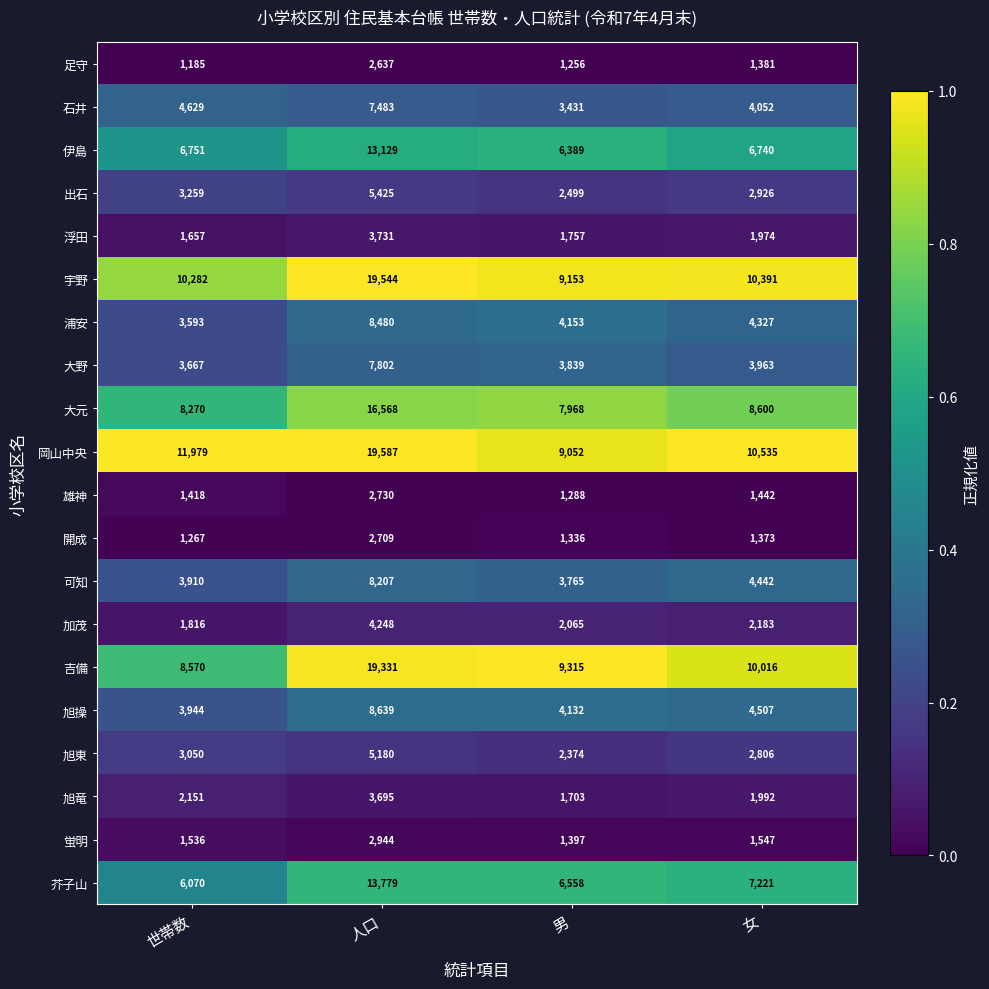

What is the difference between the maximum and minimum values in the 旭竜 series?

1992